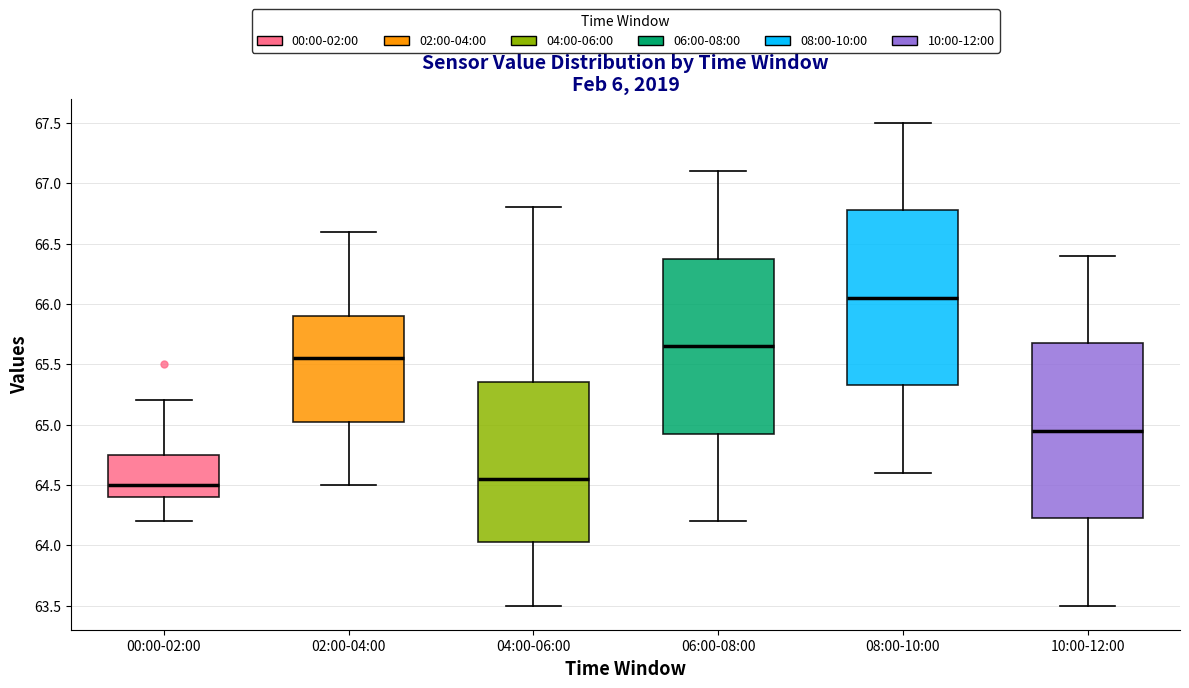

Which box's median line is the highest?

08:00-10:00